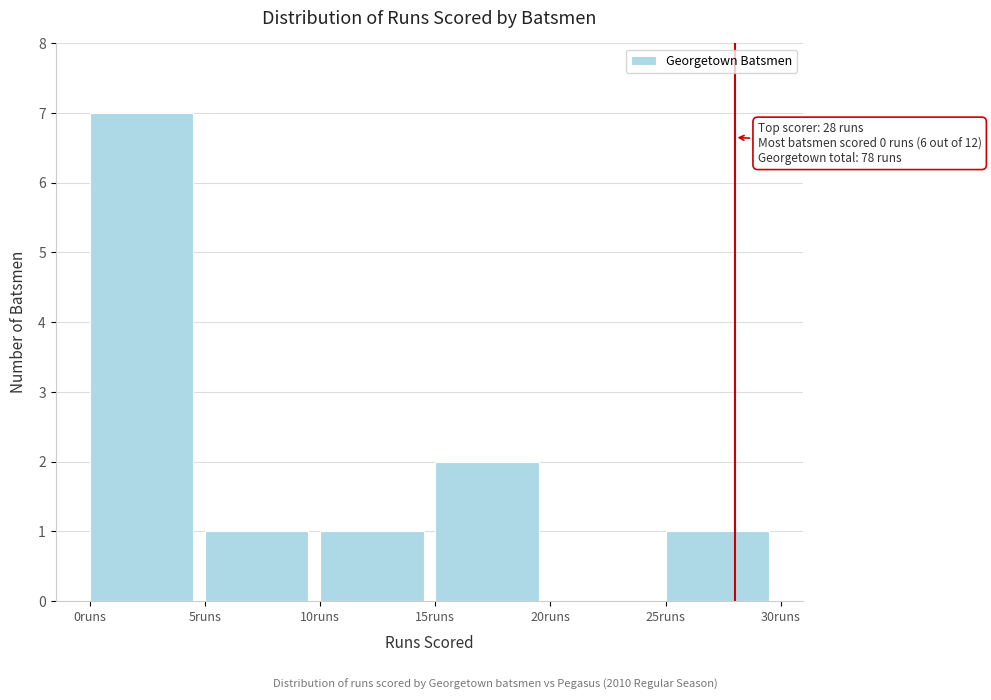

Which range on the x-axis has the tallest bar?

0 to 5